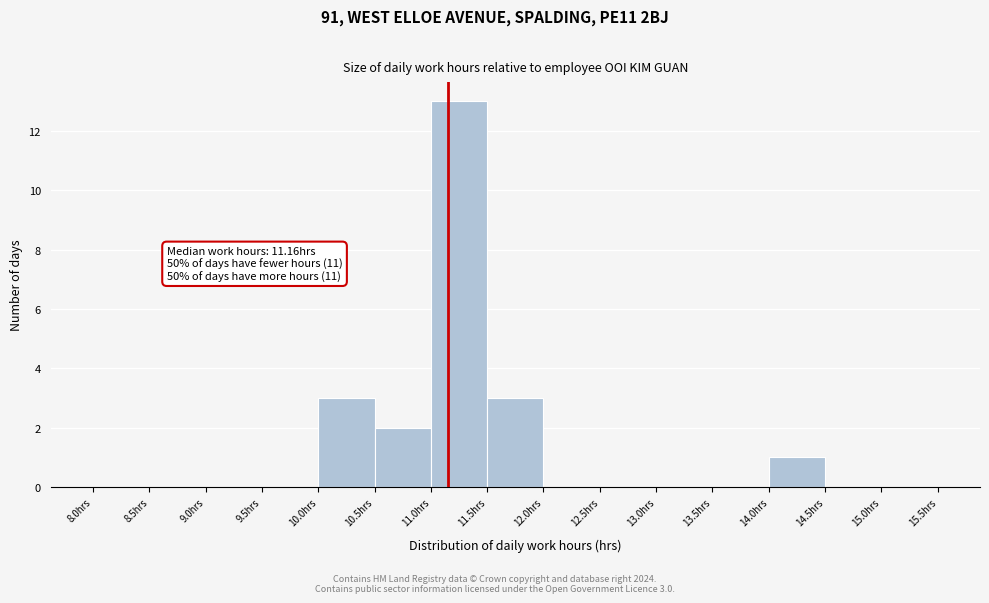

Which range on the x-axis has the tallest bar?

11.0 to 11.5